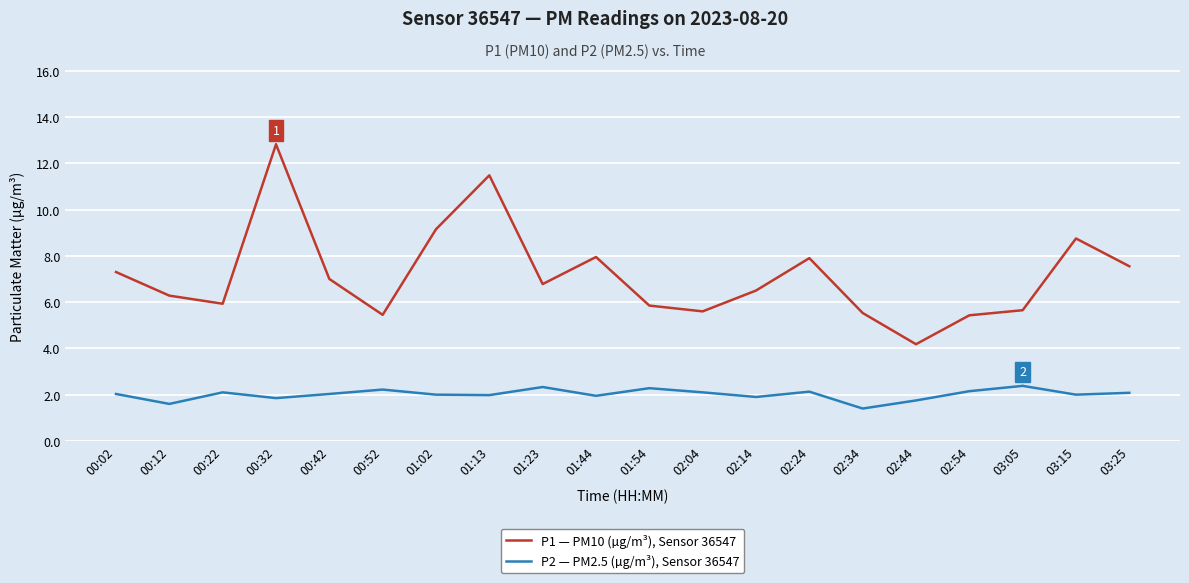

How many values in the P1 — PM10 (µg/m³), Sensor 36547 series exceed 6?

12